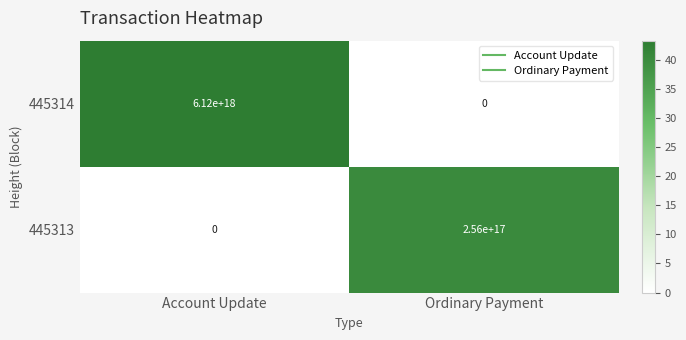

At Account Update, list the series in order from smallest to largest.

445313, 445314